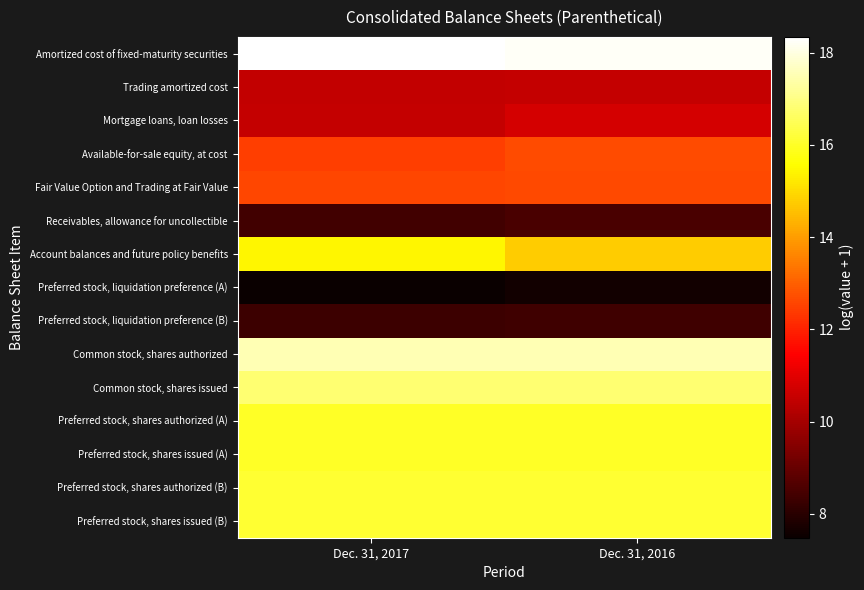

What is the total value across all series at Dec. 31, 2017?

202.6